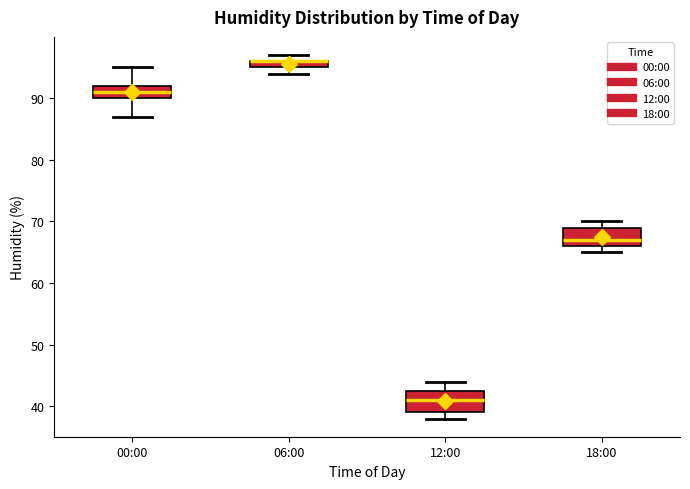

Where is the lower edge of the box for 00:00 on the y-axis? The values are not printed on the chart, so give them approximately, as read against the axis.

90